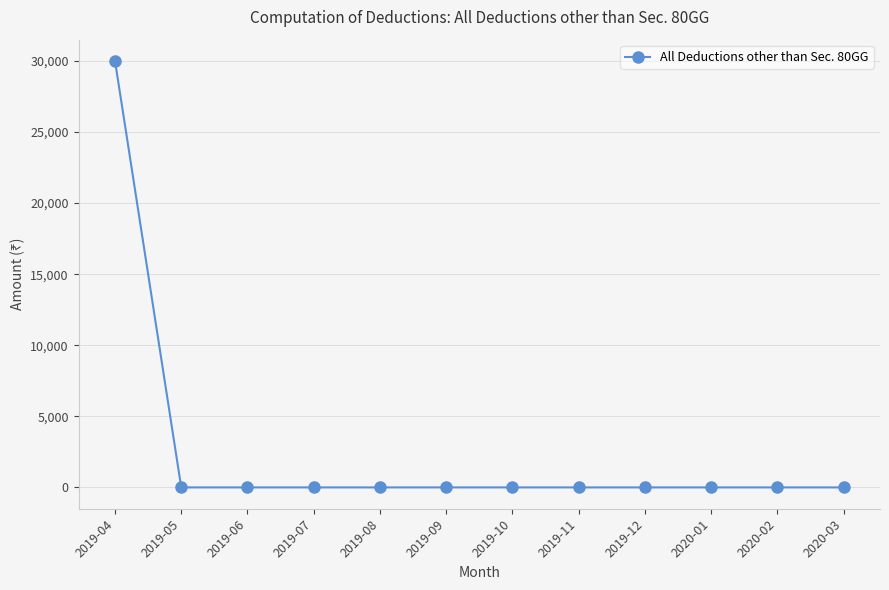

Reading left to right, what are all the values shown in this chart?

30000	0	0	0	0	0	0	0	0	0	0	0